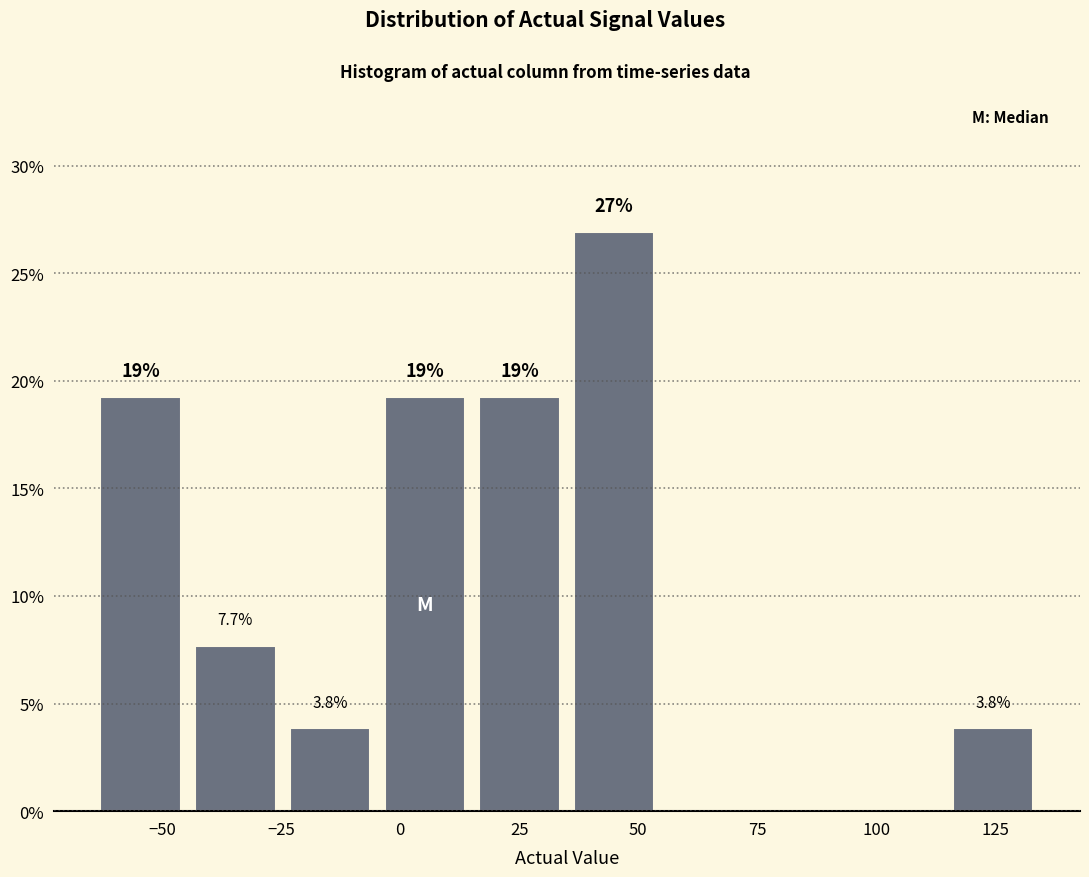

Around what value on the x-axis is the tallest bar? Give the approximate position of its centre, as read against the axis.

45